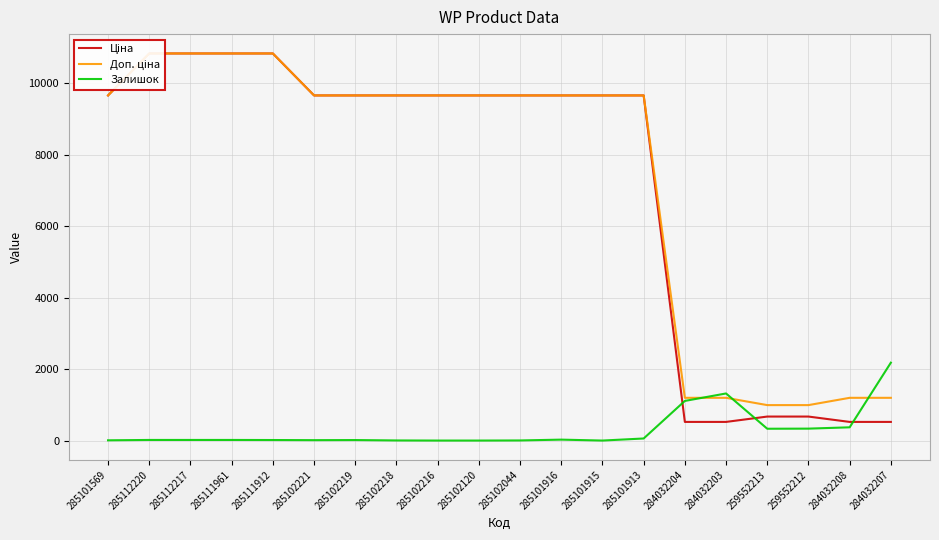

What is the value of the Ціна point at the 17th from the left?

672.1